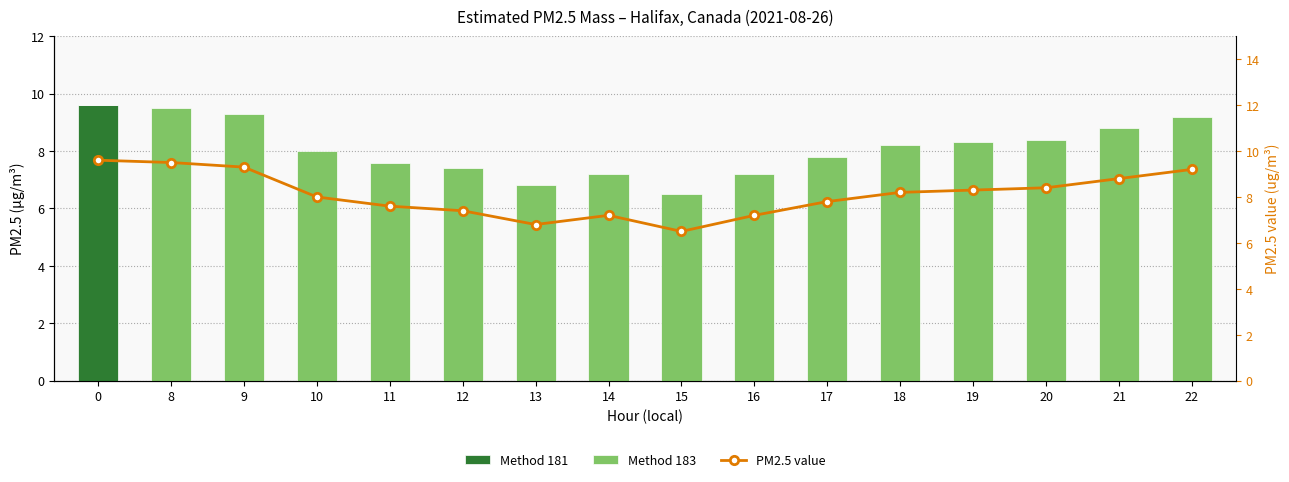

At how many categories does at least one series exceed 2?

16